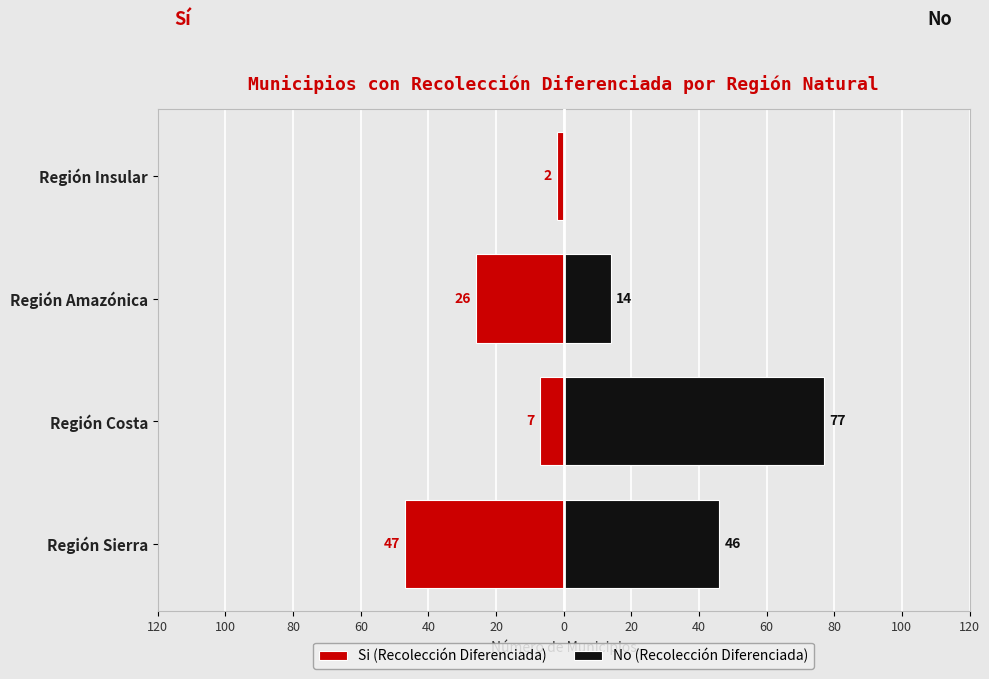

What is the value of the Si (Recolección Diferenciada) bar at the 3rd from the left?

-26